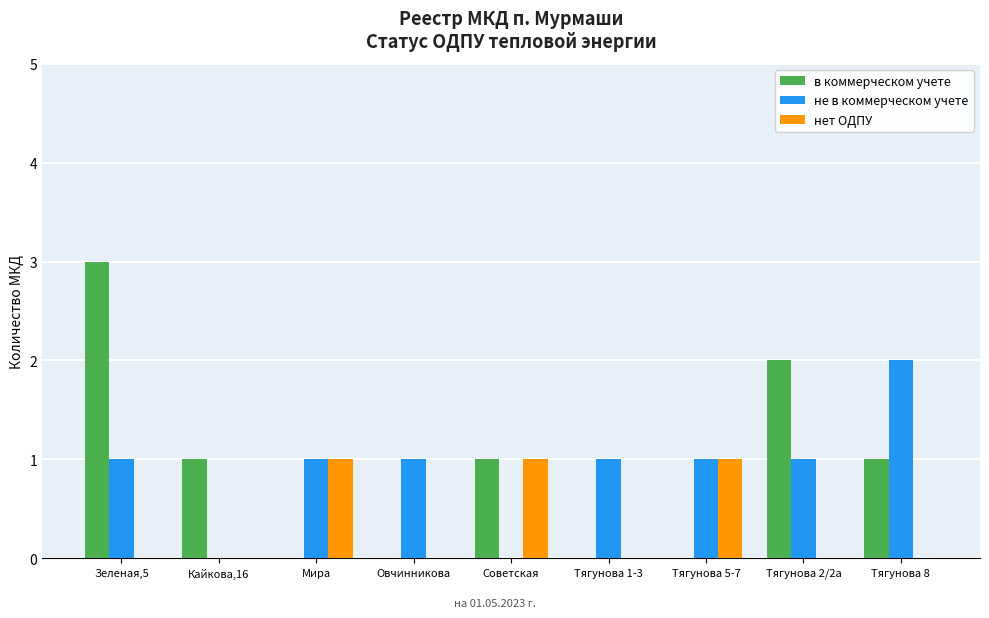

At which category is the sum across all series the highest?

Зеленая,5